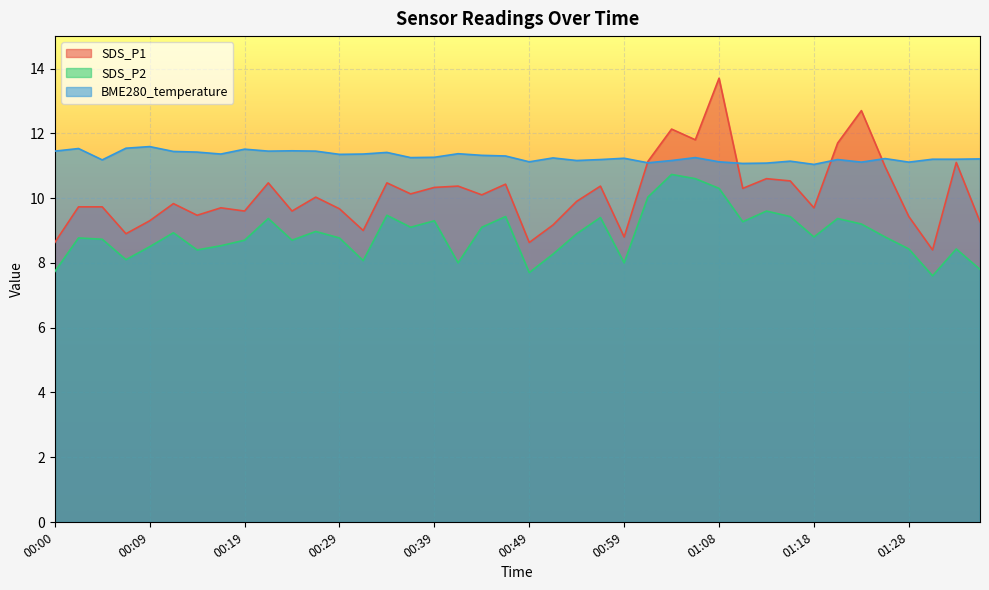

At which category does BME280_temperature reach its first local peak?

00:02